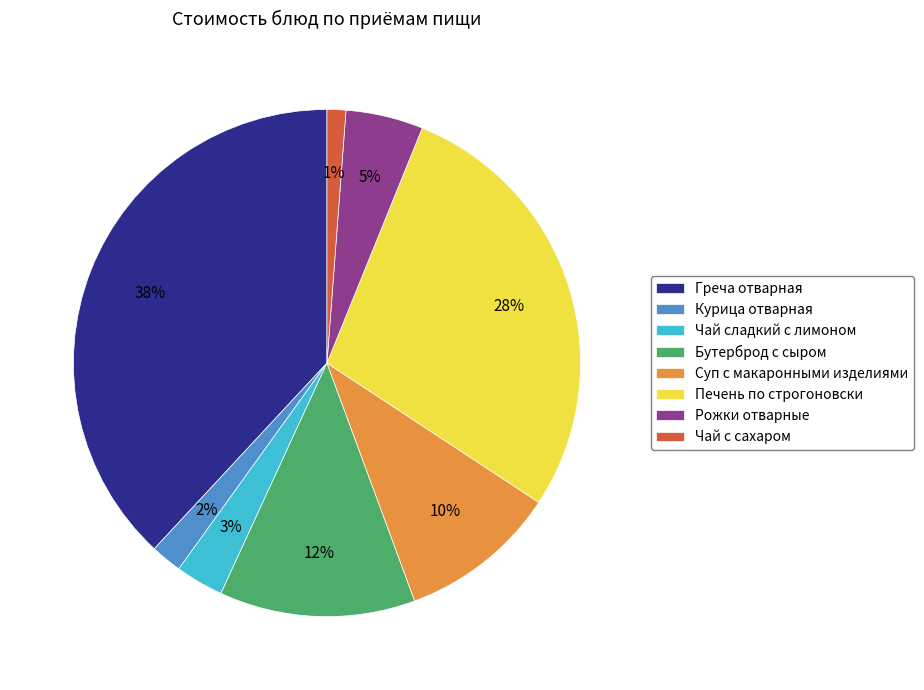

To the nearest percent, what portion does Греча отварная represent?

38%